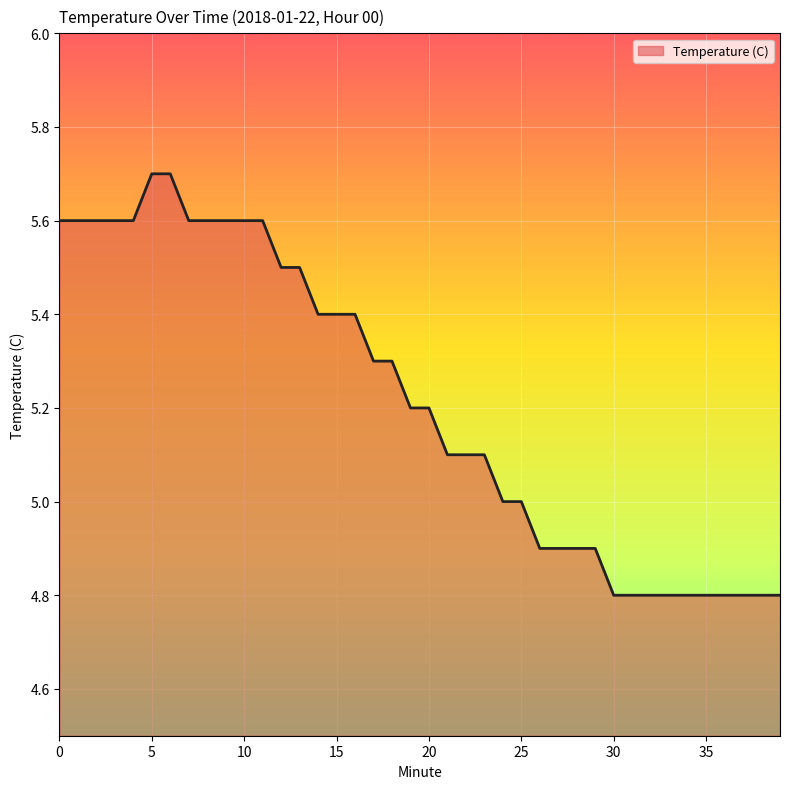

What is the difference between the maximum and minimum values?

0.9